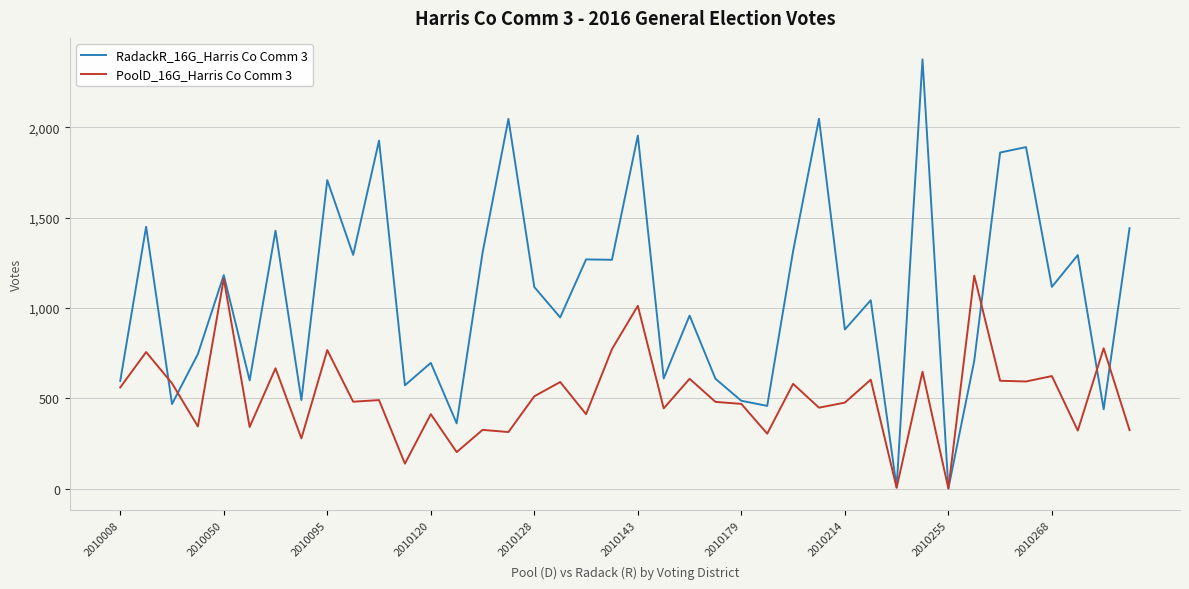

List the series in order of their overall mean, lowest first.

PoolD_16G_Harris Co Comm 3, RadackR_16G_Harris Co Comm 3